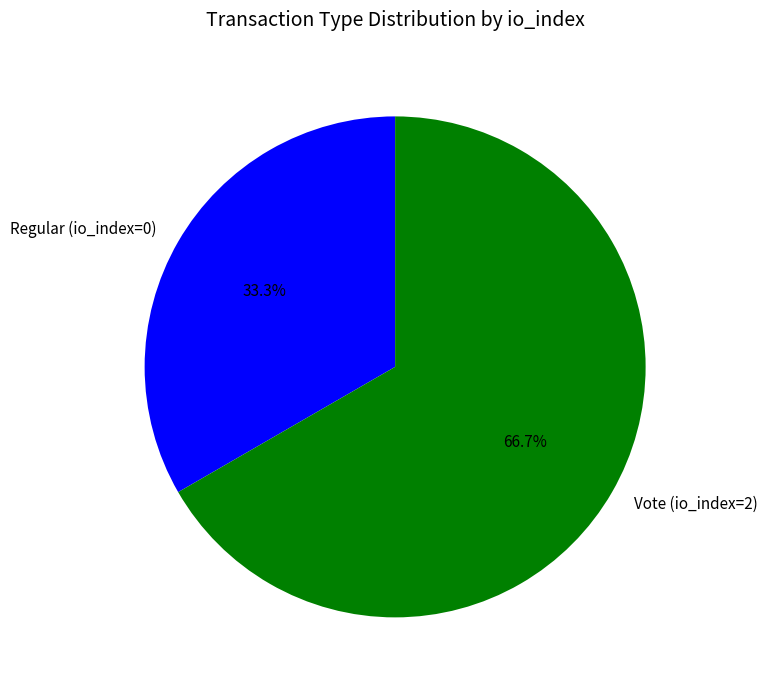

Combined, do Vote (io_index=2) and Regular (io_index=0) account for over 50%?

Yes